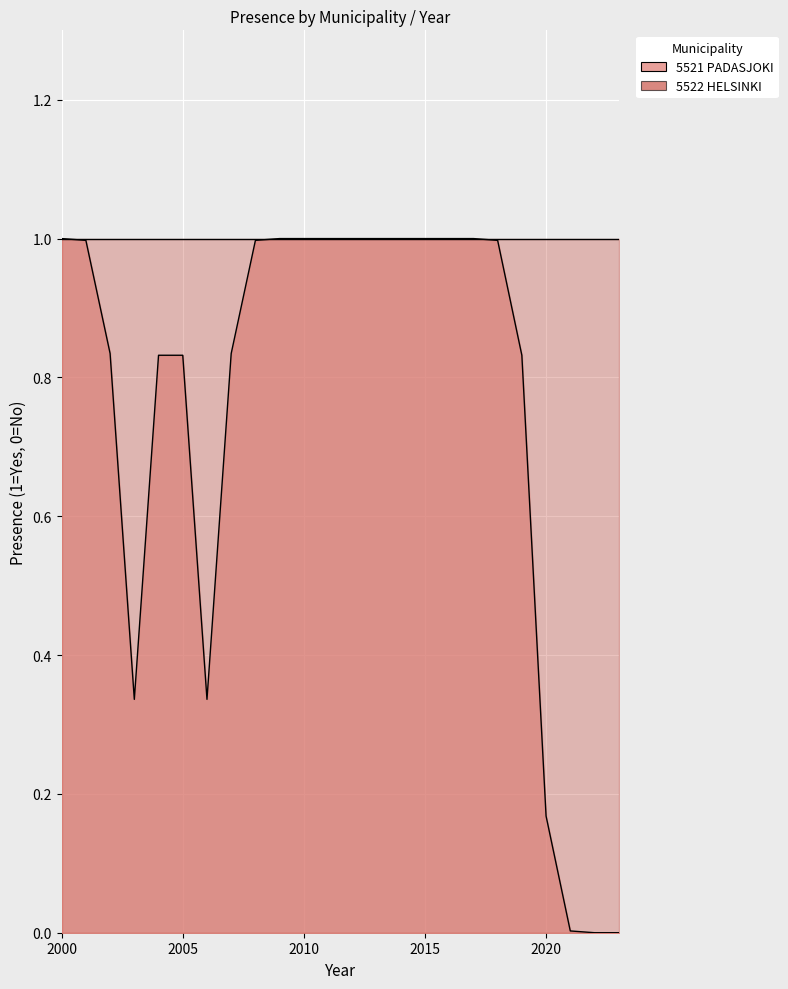

Rank the series at 2002 from highest to lowest value.

5521 PADASJOKI, 5522 HELSINKI